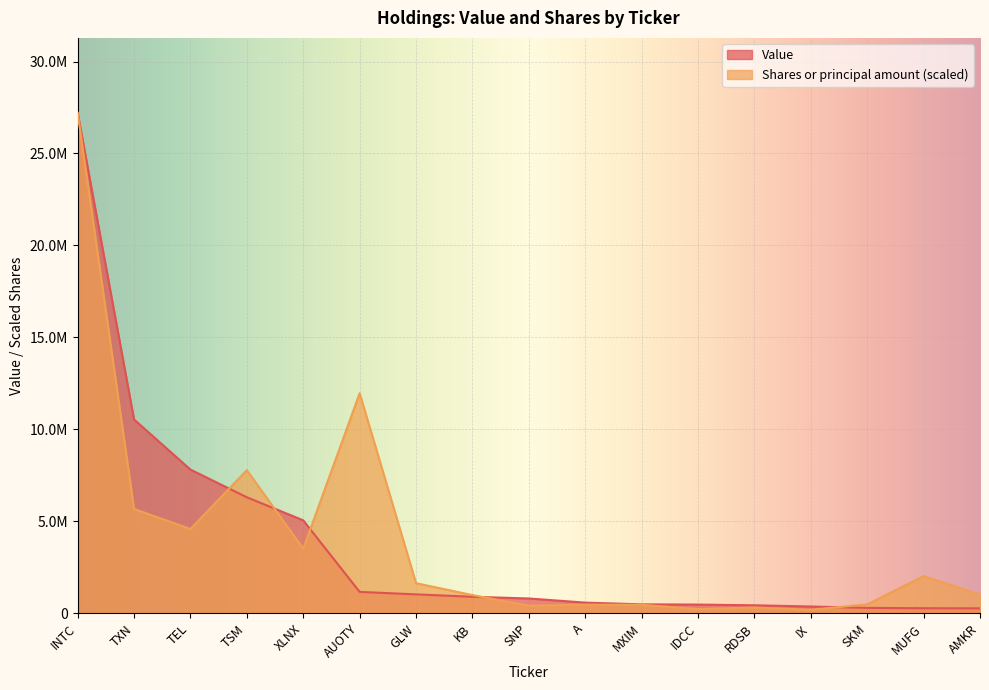

What is the sum of all Shares or principal amount values?

68854962.1